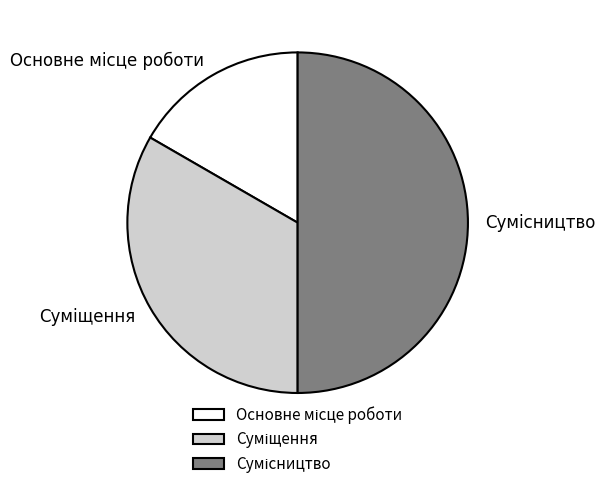

What portion of the pie excludes Суміщення?

66.7%